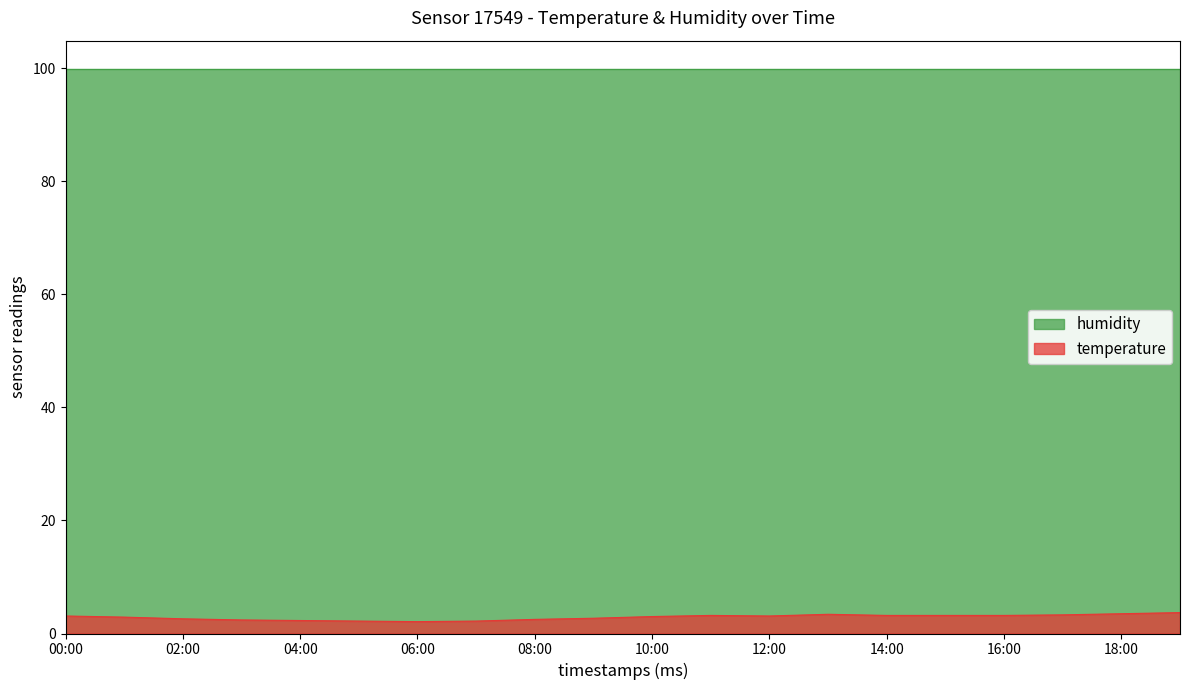

What is the value of the 19th point from the left?

3.5